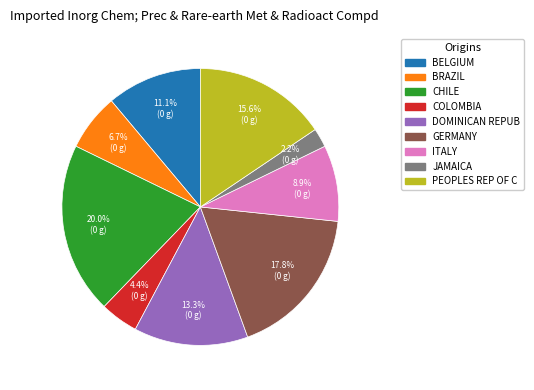

Which has a higher value, BELGIUM or JAMAICA?

BELGIUM